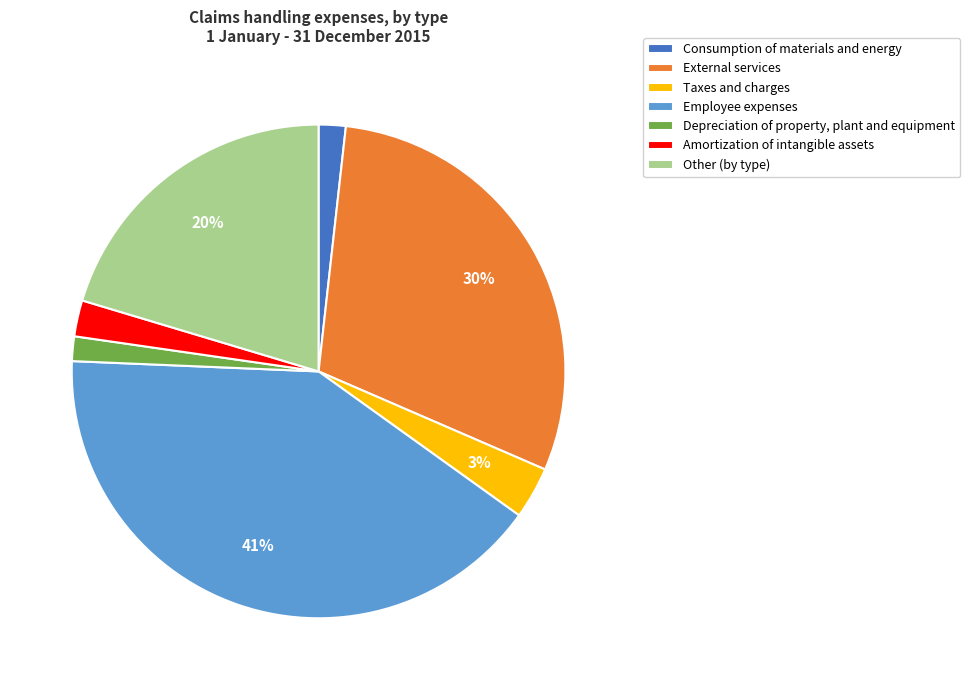

Which category has the biggest portion of the pie?

Employee expenses